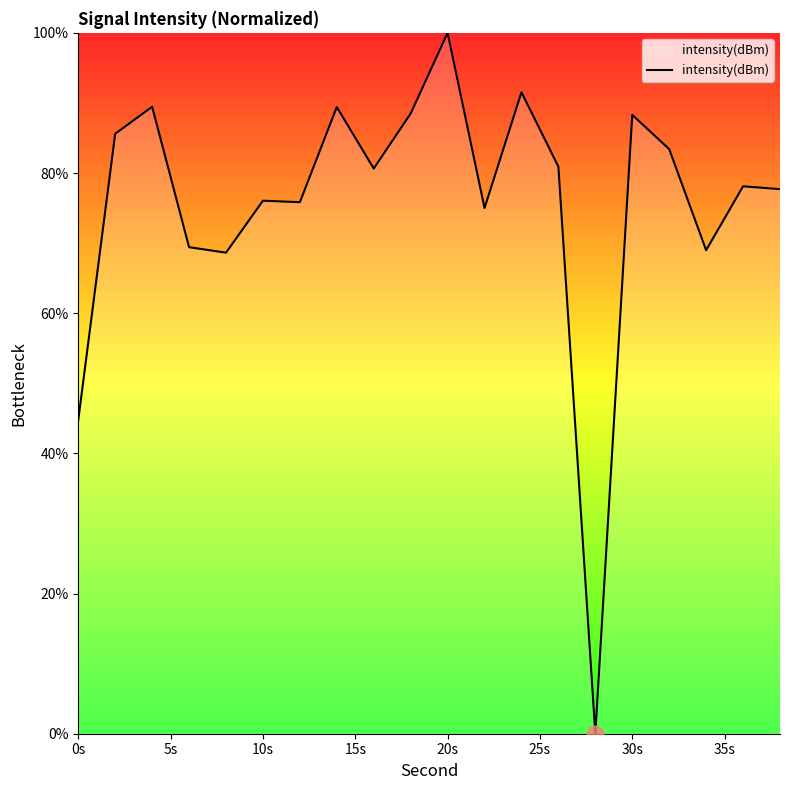

What is the maximum value shown in the chart?

100.0